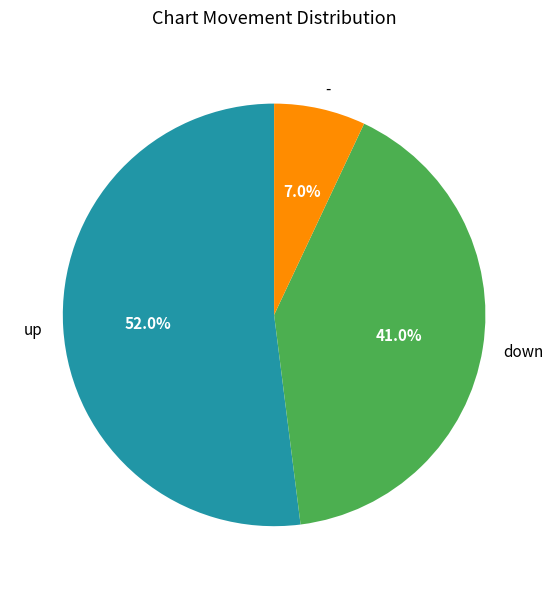

Count the number of slices in the pie.

3